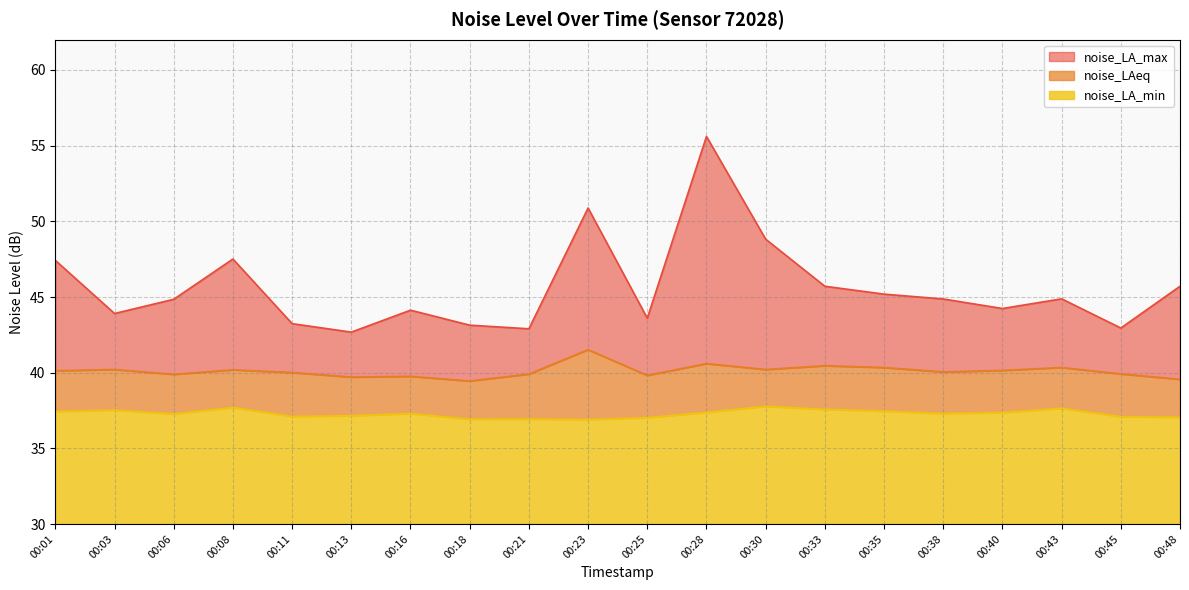

True or false: noise_LAeq has more than 2 points higher than both neighbors.

True